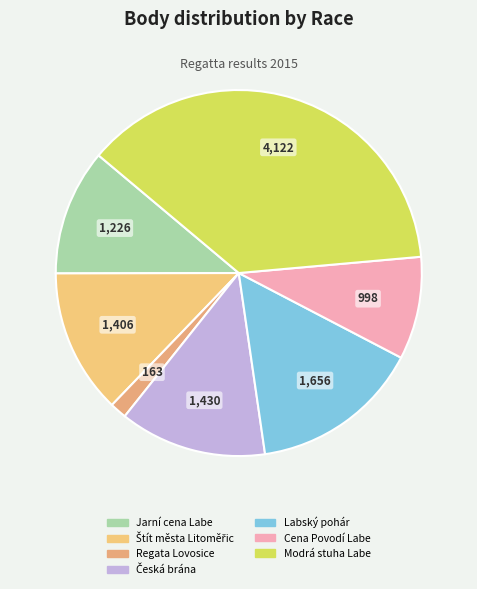

To the nearest percent, what percentage of the pie is Cena Povodí Labe?

9%